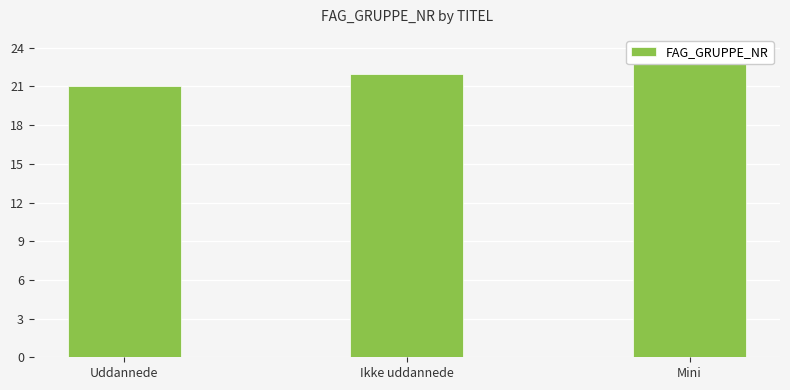

What is the change in value from Uddannede to Ikke uddannede?

+1